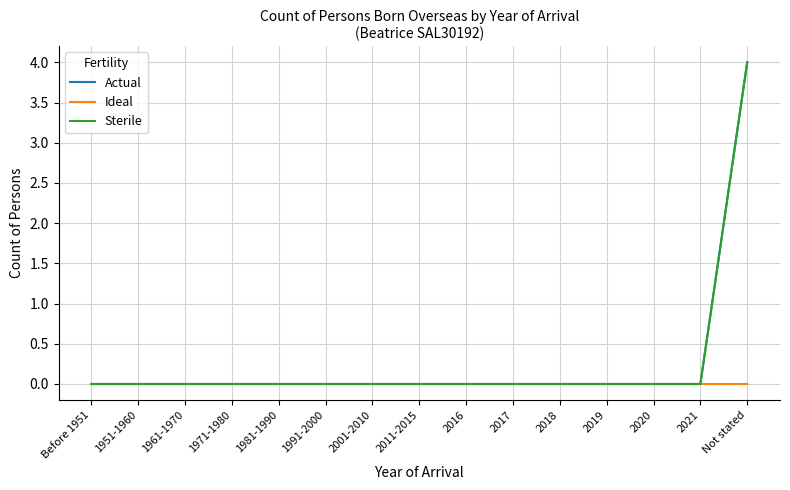

True or false: Actual and Ideal intersect in this chart.

False